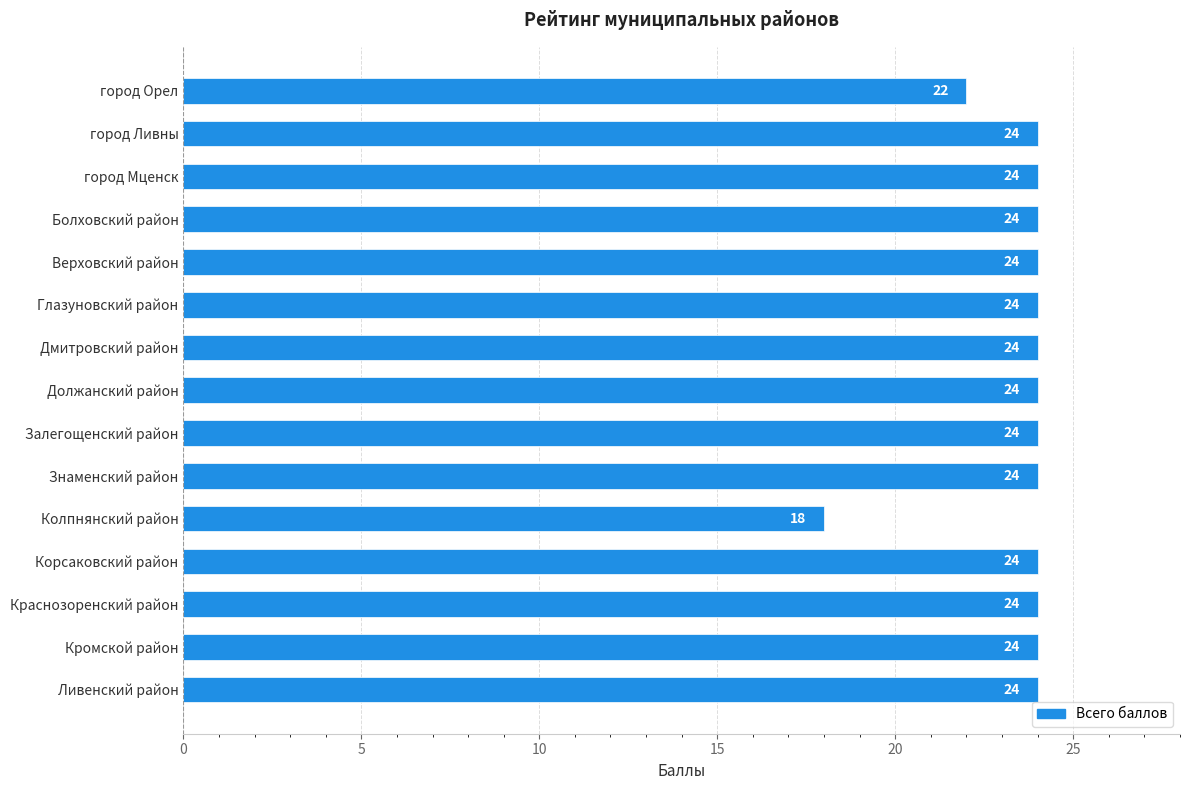

What is the difference between the maximum and minimum values?

6